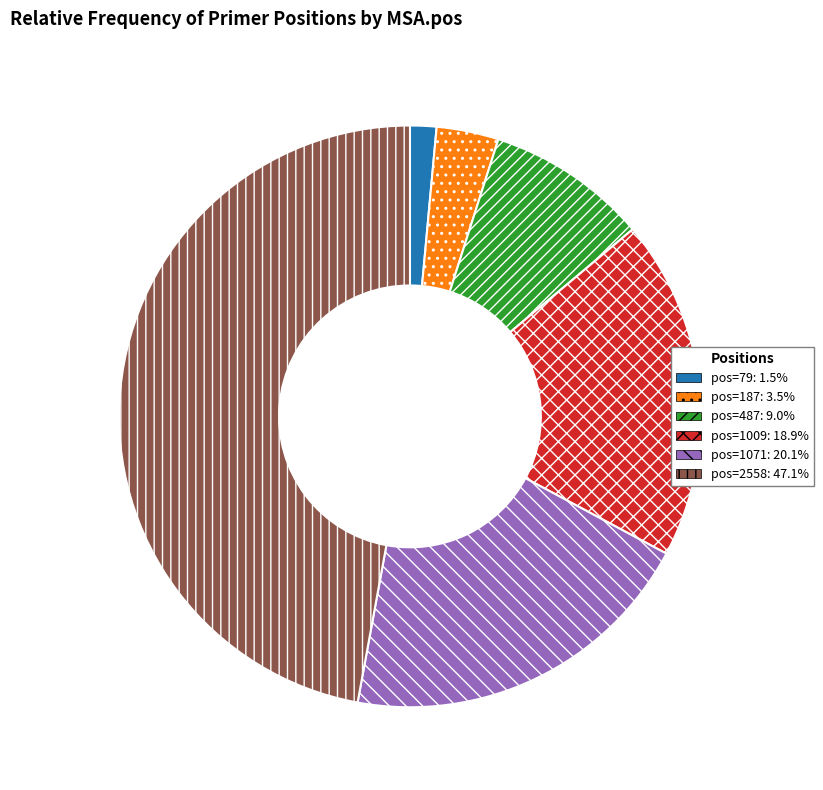

True or false: pos=1009 accounts for 32% of the total.

False